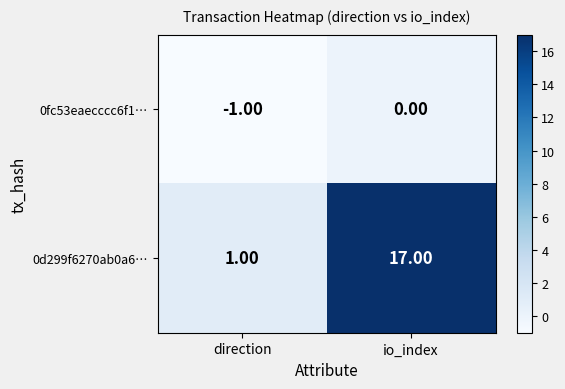

Which series has the largest total across all categories?

0d299f6270ab0a6…